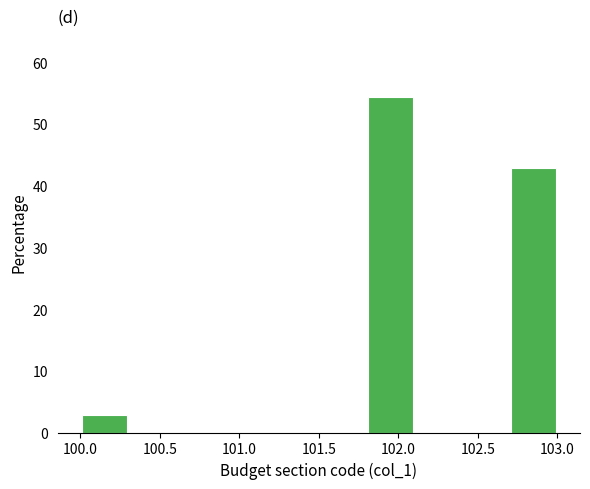

How tall is the bar that spans 100.0 to 100.3 on the x-axis? The values are not printed on the chart, so give them approximately, as read against the axis.

3